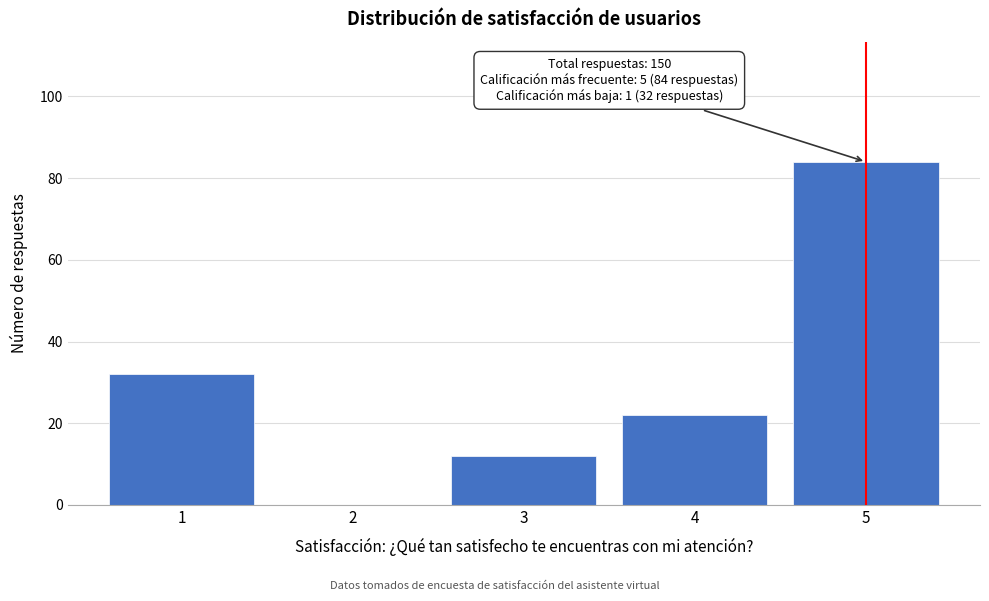

Reading right to left, extract all data points from this chart.

5=84	4=22	3=12	2=0	1=32